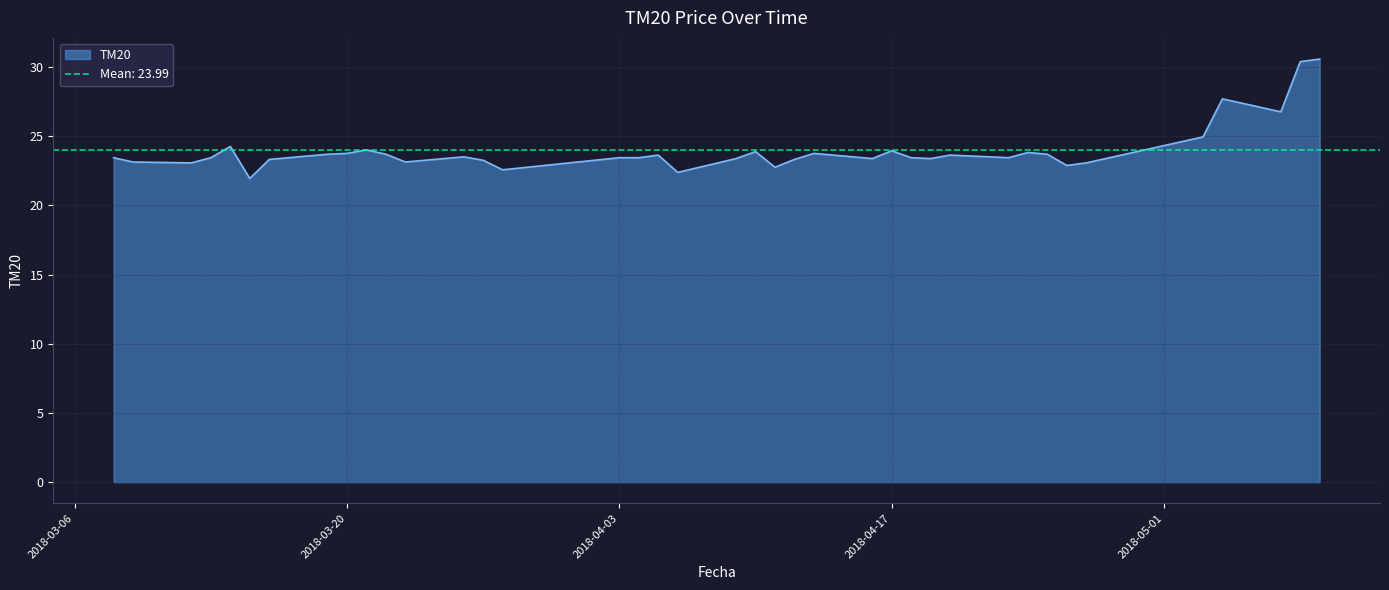

Reading right to left, transcribe all the data shown in this chart.

2018-05-09=30.6	2018-05-08=30.4	2018-05-07=26.8	2018-05-04=27.7	2018-05-03=24.9	2018-05-02=24.6	2018-04-27=23.1	2018-04-26=22.9	2018-04-25=23.7	2018-04-24=23.8	2018-04-23=23.4	2018-04-20=23.6	2018-04-19=23.4	2018-04-18=23.4	2018-04-17=23.9	2018-04-16=23.4	2018-04-13=23.8	2018-04-12=23.3	2018-04-11=22.8	2018-04-10=23.9	2018-04-09=23.4	2018-04-06=22.4	2018-04-05=23.6	2018-04-04=23.4	2018-04-03=23.4	2018-03-28=22.6	2018-03-27=23.2	2018-03-26=23.5	2018-03-23=23.1	2018-03-22=23.7	2018-03-21=24.0	2018-03-20=23.8	2018-03-19=23.7	2018-03-16=23.3	2018-03-15=21.9	2018-03-14=24.2	2018-03-13=23.4	2018-03-12=23.1	2018-03-09=23.1	2018-03-08=23.4